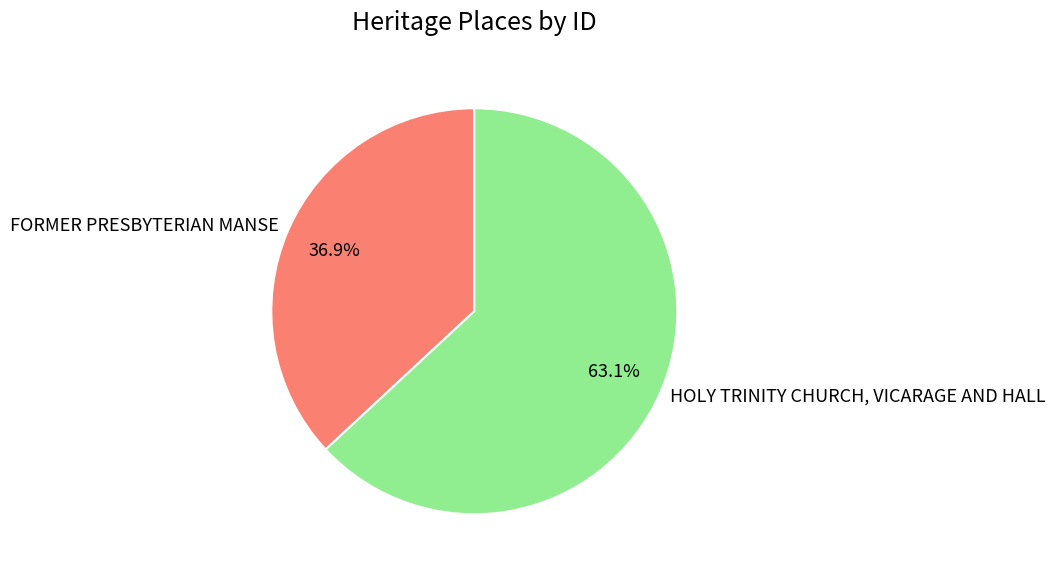

How many slices are in this pie chart?

2